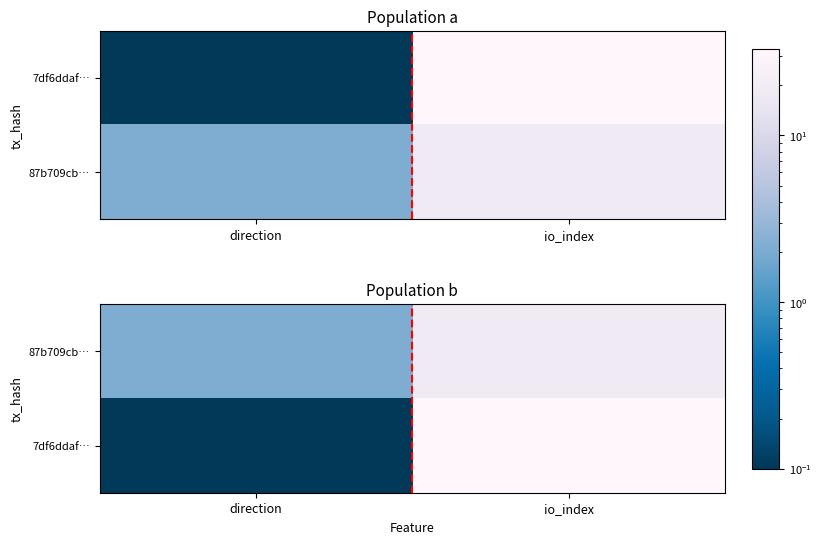

Which series has the largest total across all categories?

7df6ddaf…